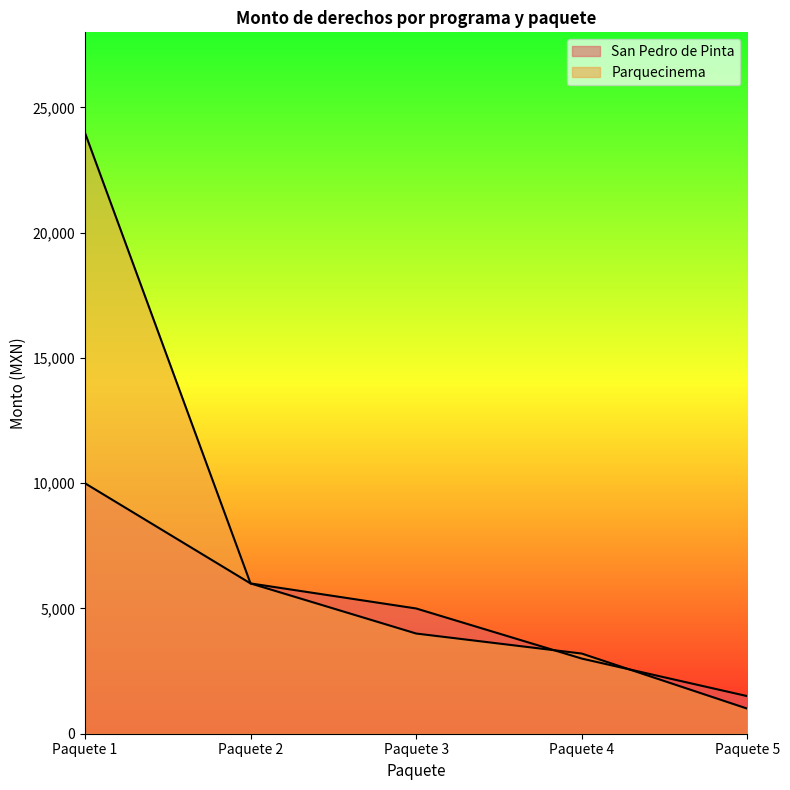

How many data points in San Pedro de Pinta are less than 5000?

2